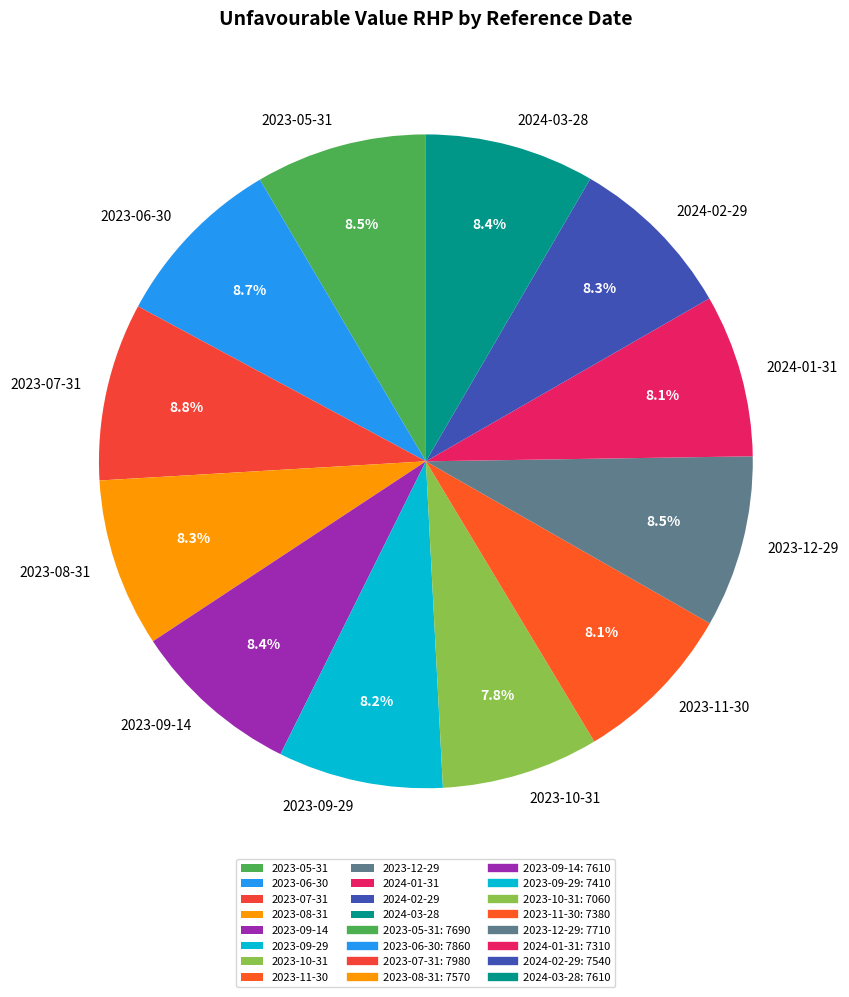

Approximately how many times larger is the value at 2023-11-30 compared to 2024-01-31?

1.0